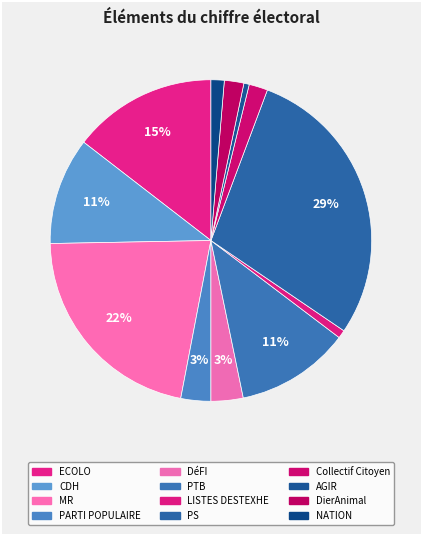

How many segments does this pie chart have?

12